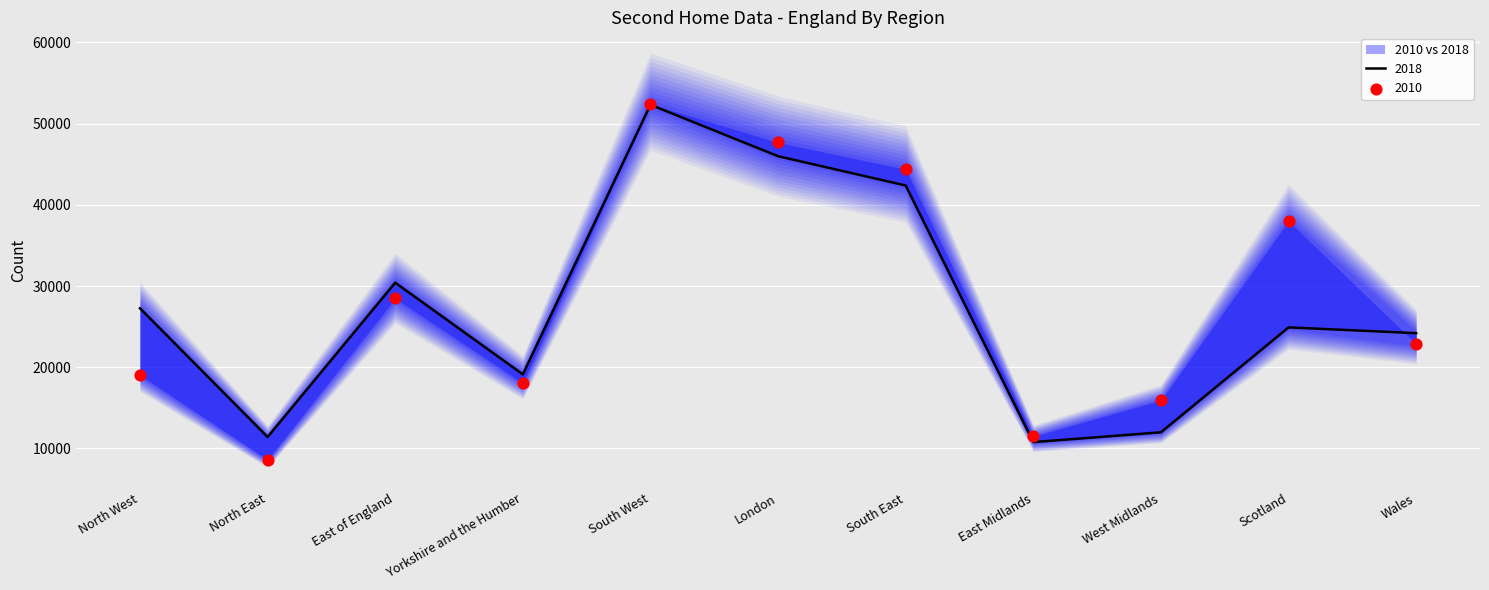

Which series has the largest total across all categories?

2010